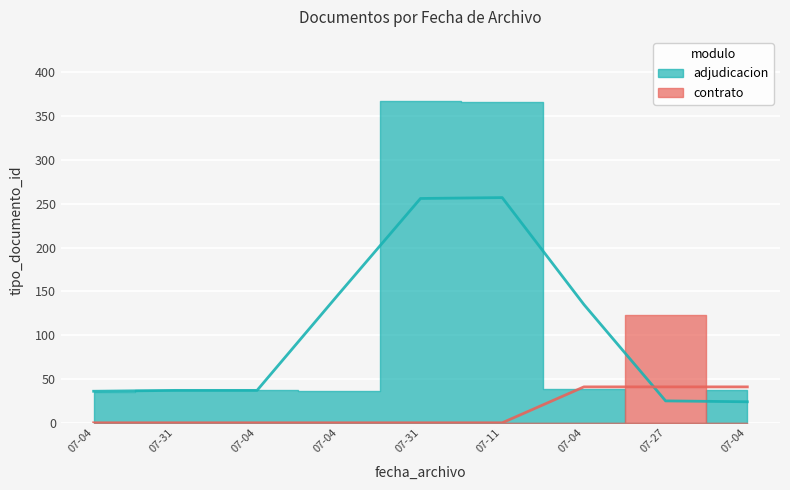

What is the change in value from 2017-07-04 to 2017-07-11?

+328